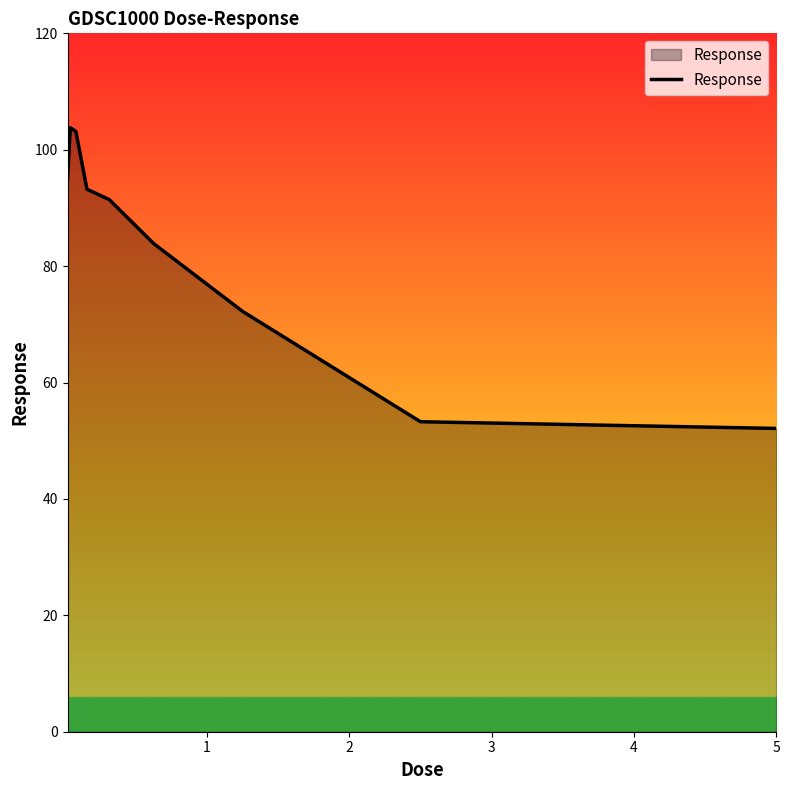

What is the greatest value displayed?

103.8